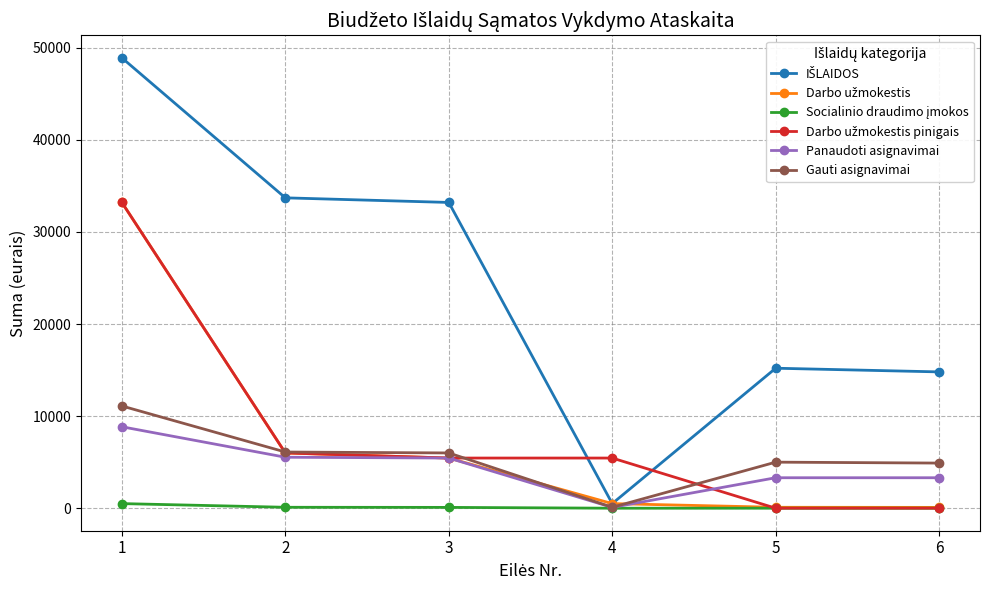

The value of Gauti asignavimai at 2 is 1798.5. True or false?

False